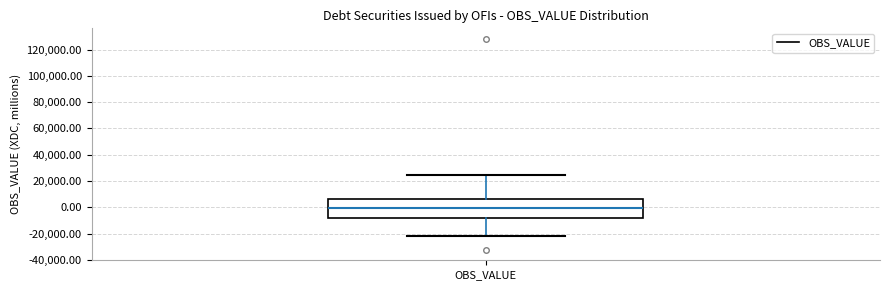

Where does the upper whisker of the box for OBS_VALUE end on the y-axis? The values are not printed on the chart, so give them approximately, as read against the axis.

24000